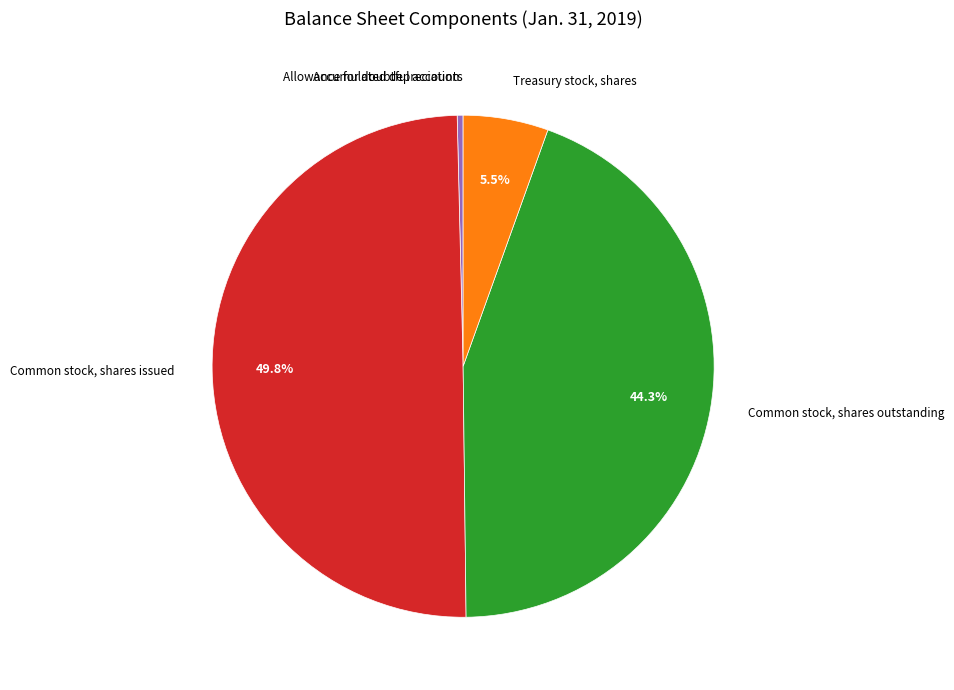

What is the smallest slice in the pie chart?

Allowance for doubtful accounts